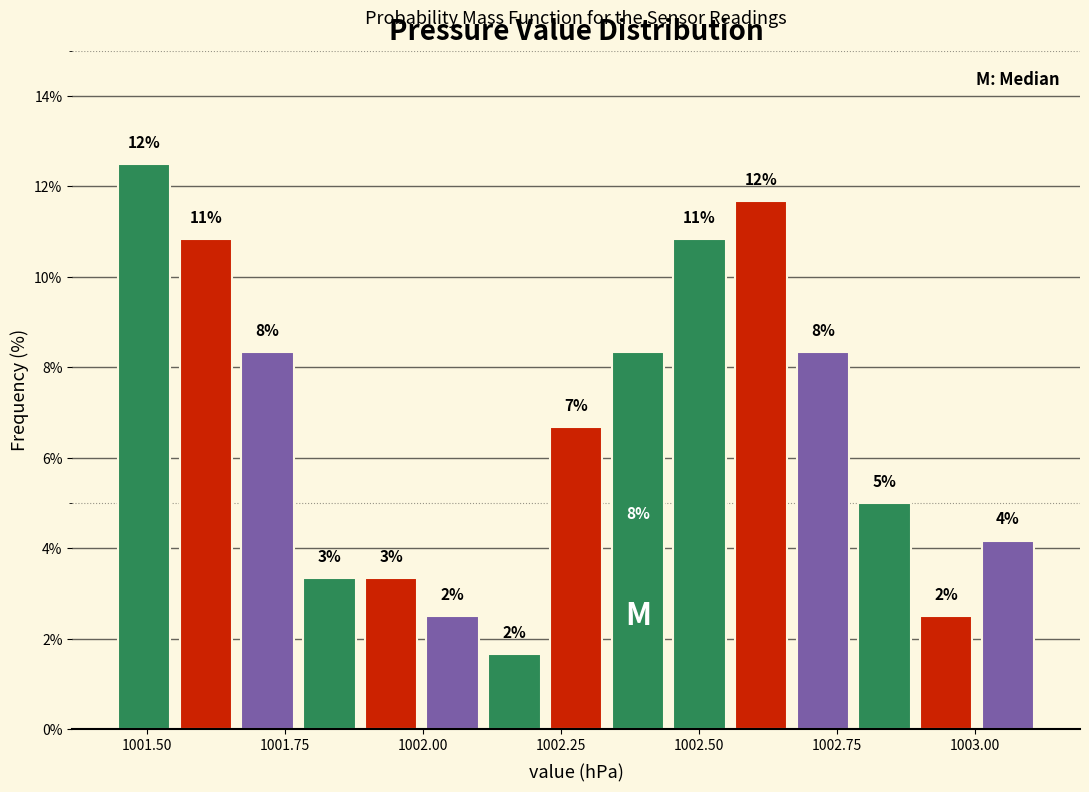

Read against the x-axis, roughly where is the centre of the tallest bar?

1001.50